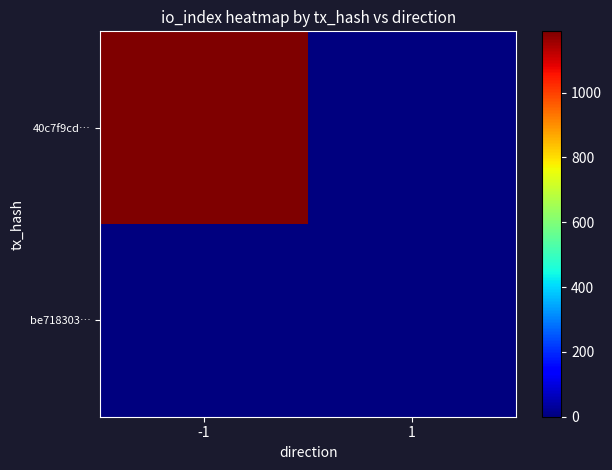

Reading left to right, transcribe all the data shown in this chart.

40c7f9cd…: -1=1189	1=0
be718303…: -1=0	1=1